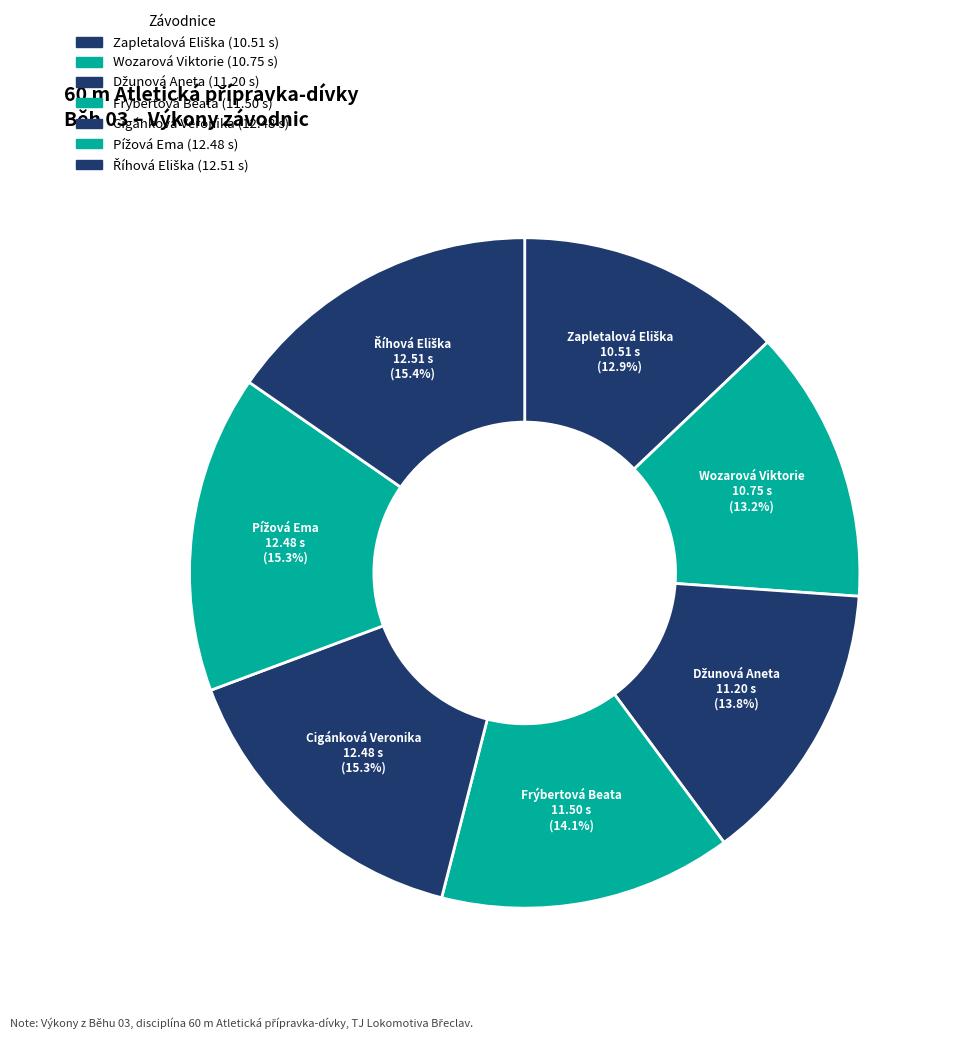

Count the number of slices in the pie.

7